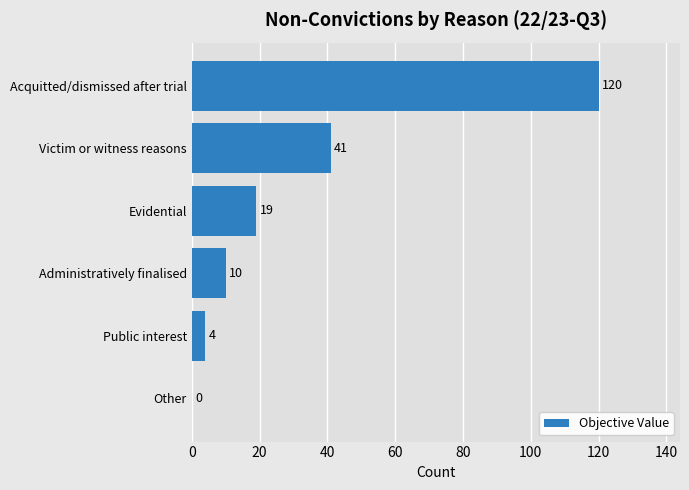

At which label is the value closest to 60?

Victim or witness reasons